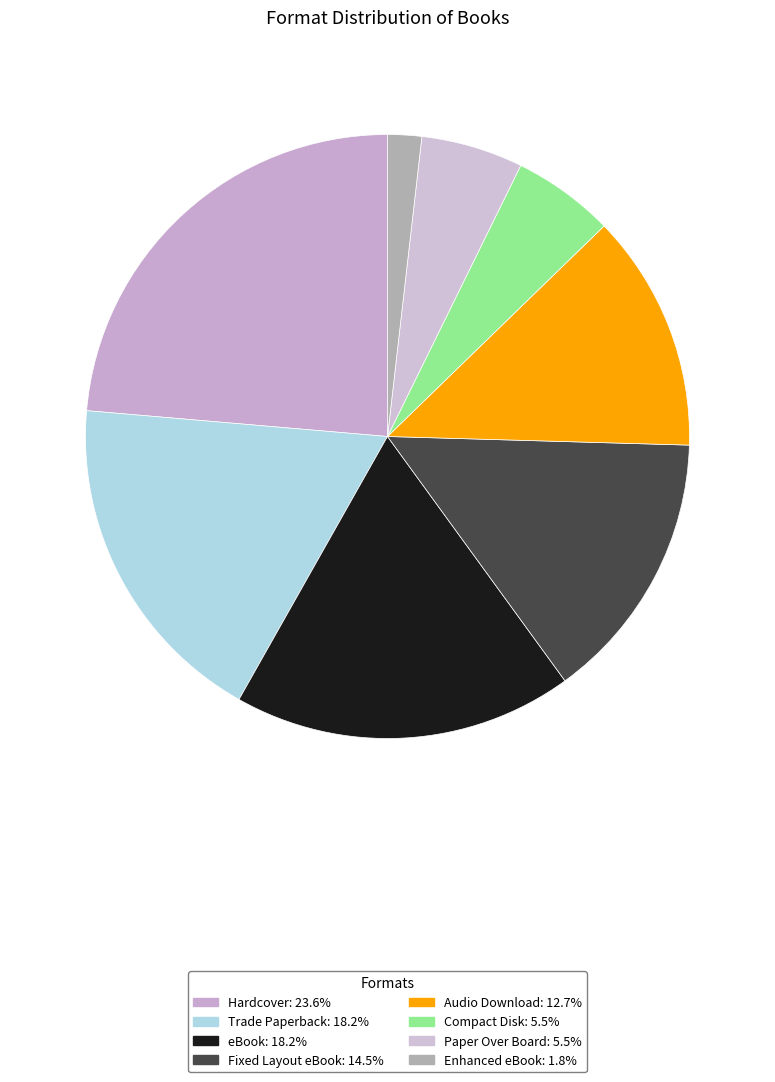

Rank the categories by value from lowest to highest.

Enhanced eBook, Compact Disk, Paper Over Board, Audio Download, Fixed Layout eBook, Trade Paperback, eBook, Hardcover